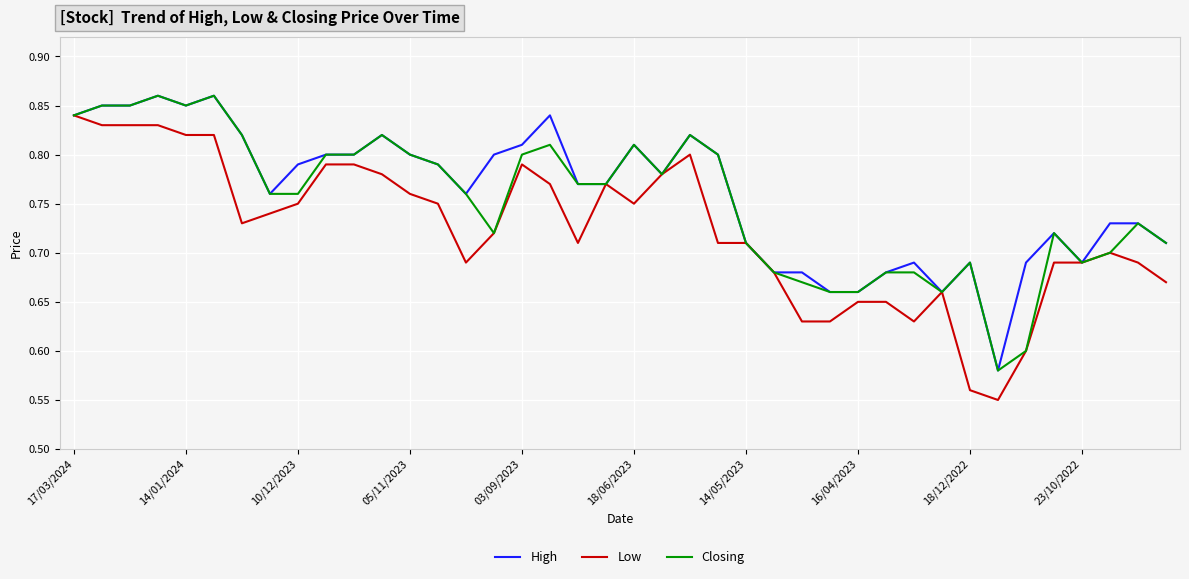

What is the value of the Low point at the 7th from the left?

0.7